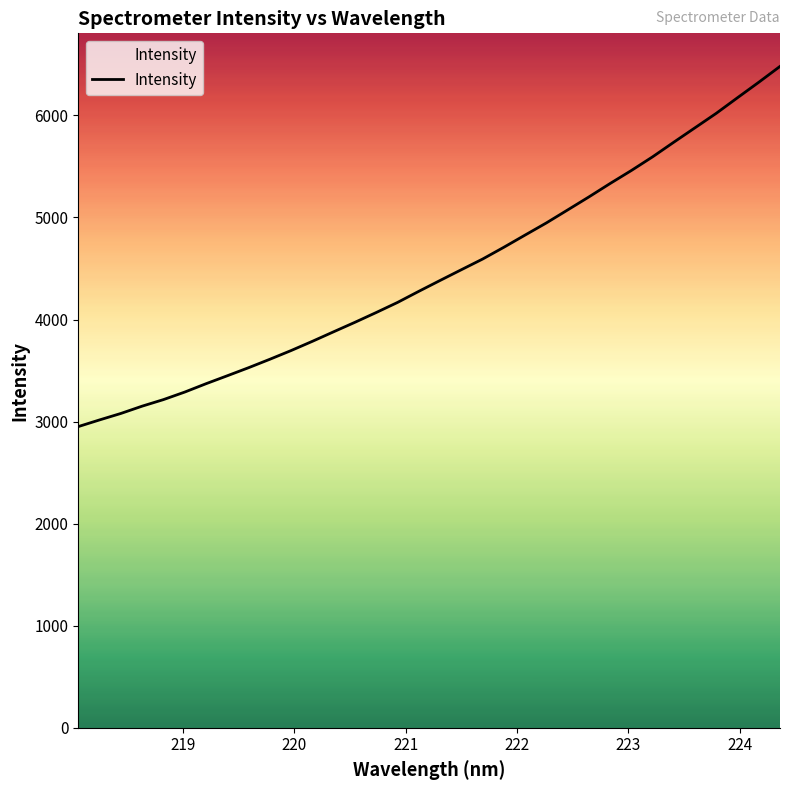

What is the minimum value shown in the chart?

2950.8